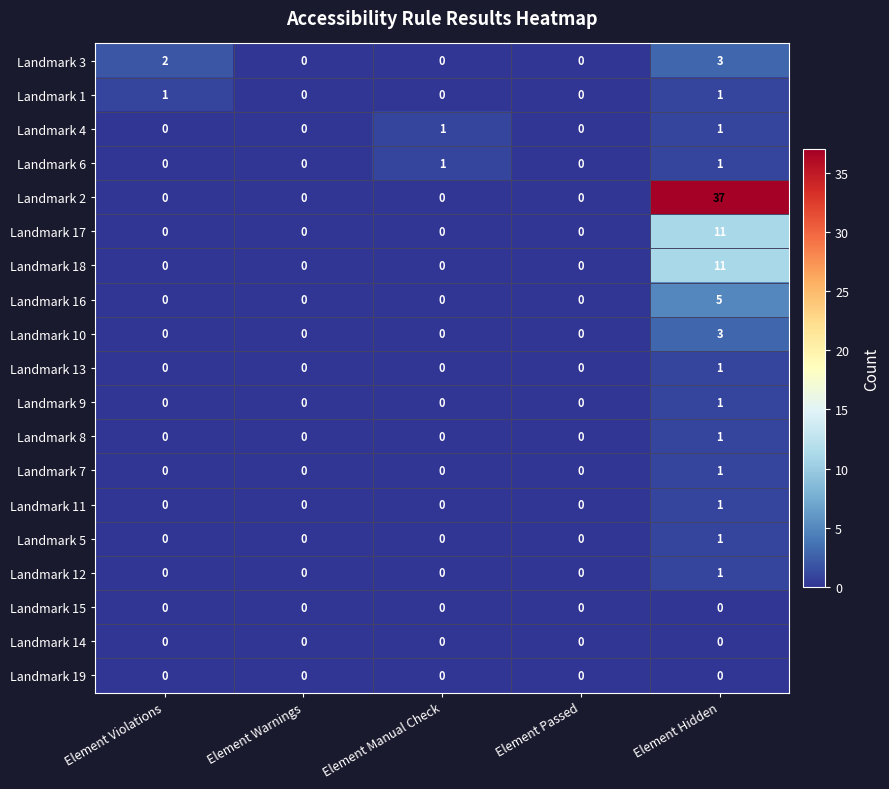

The Landmark 7 series shows -1 at Element Manual Check. True or false?

False